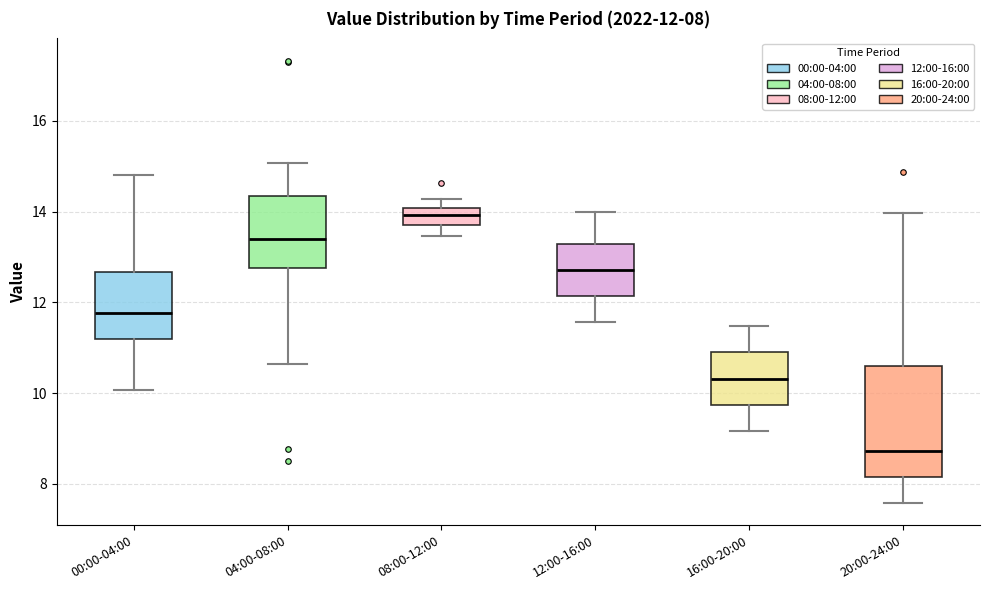

Which box is the tallest, from its lower edge to its upper edge?

20:00-24:00